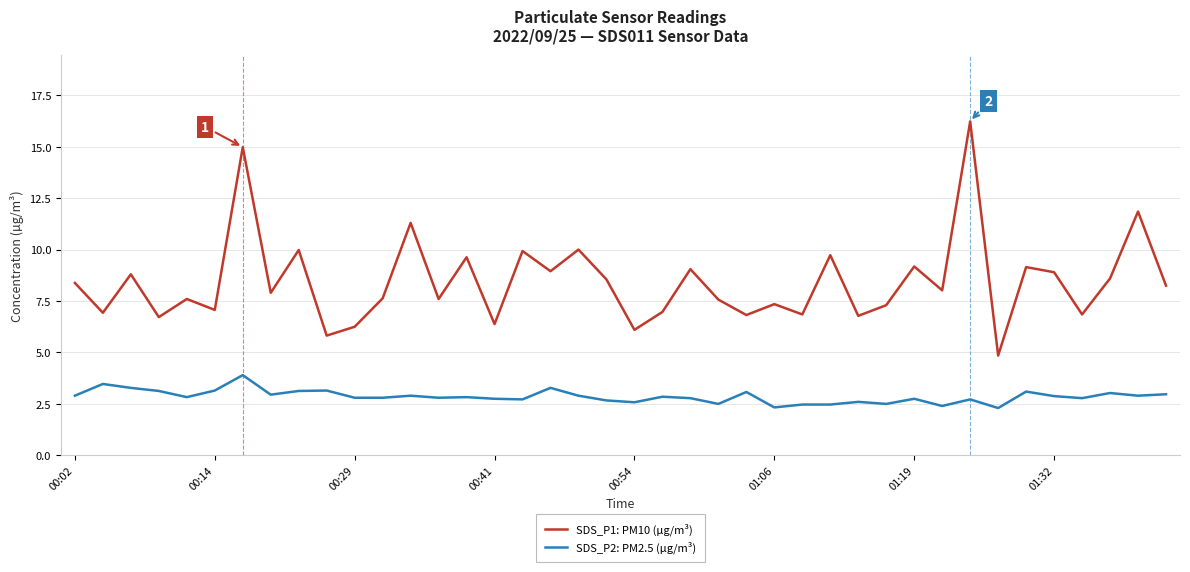

What is the highest value of the SDS_P2: PM2.5 (µg/m³) series?

3.9